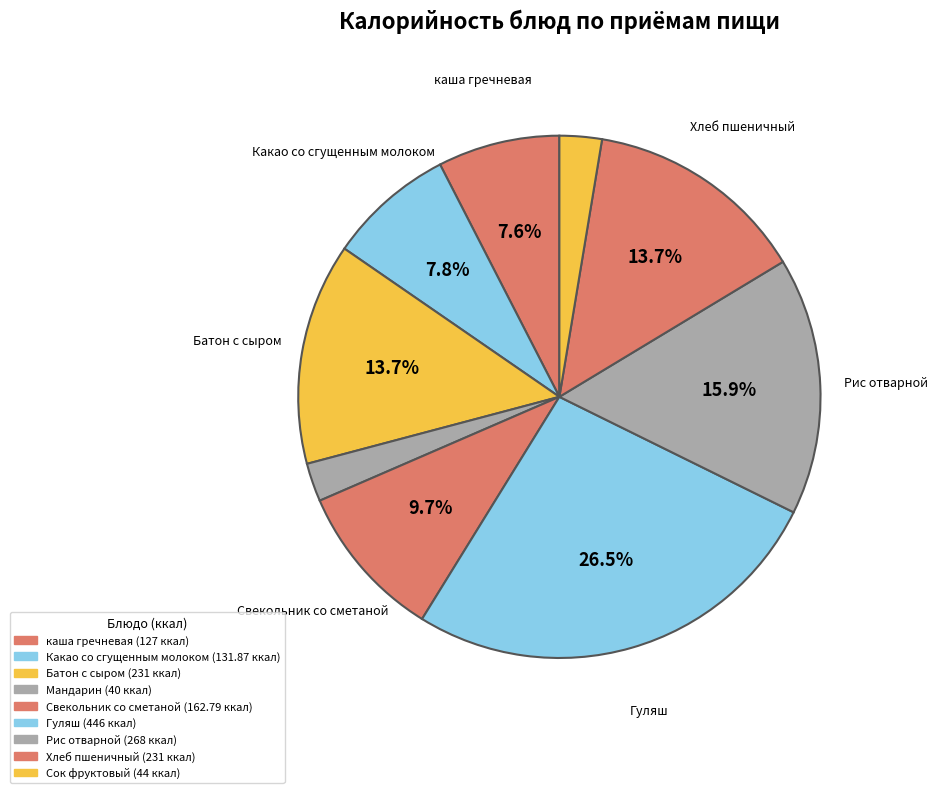

Count the number of slices in the pie.

9